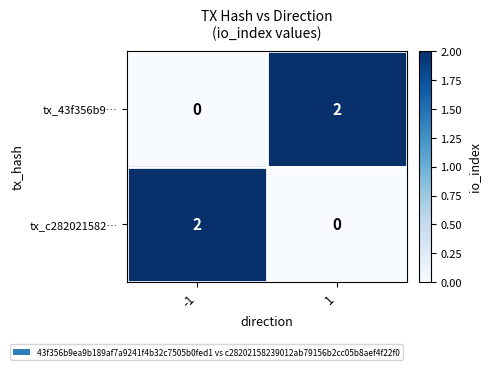

Is the value of tx_43f356b9… at 1 greater than the value of tx_c282021582… at 1?

Yes